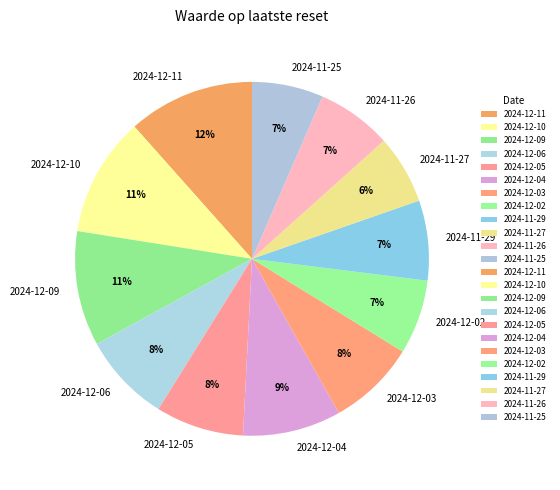

Do 2024-11-25 and 2024-12-10 together represent more than half of the pie?

No